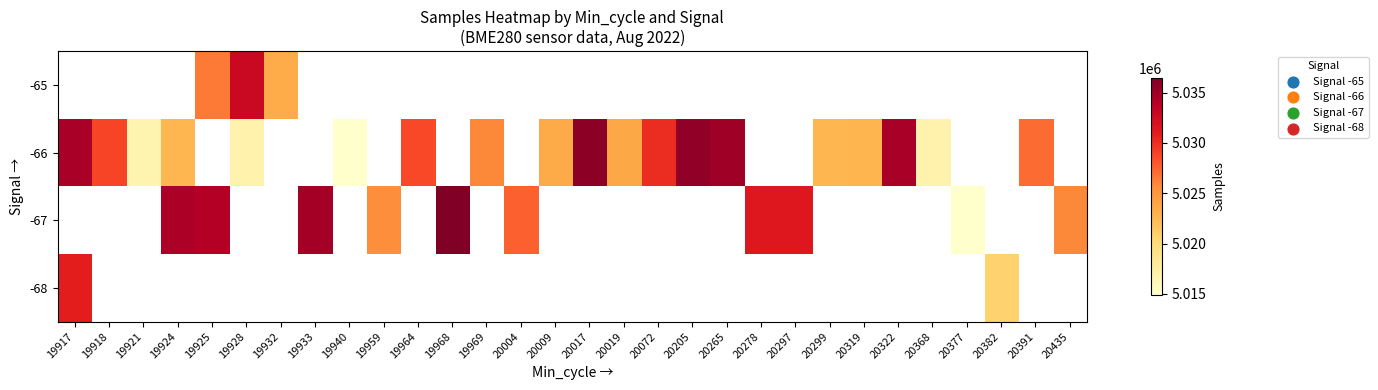

Is the value of -68 at 20265 greater than the value of -65 at 20299?

No